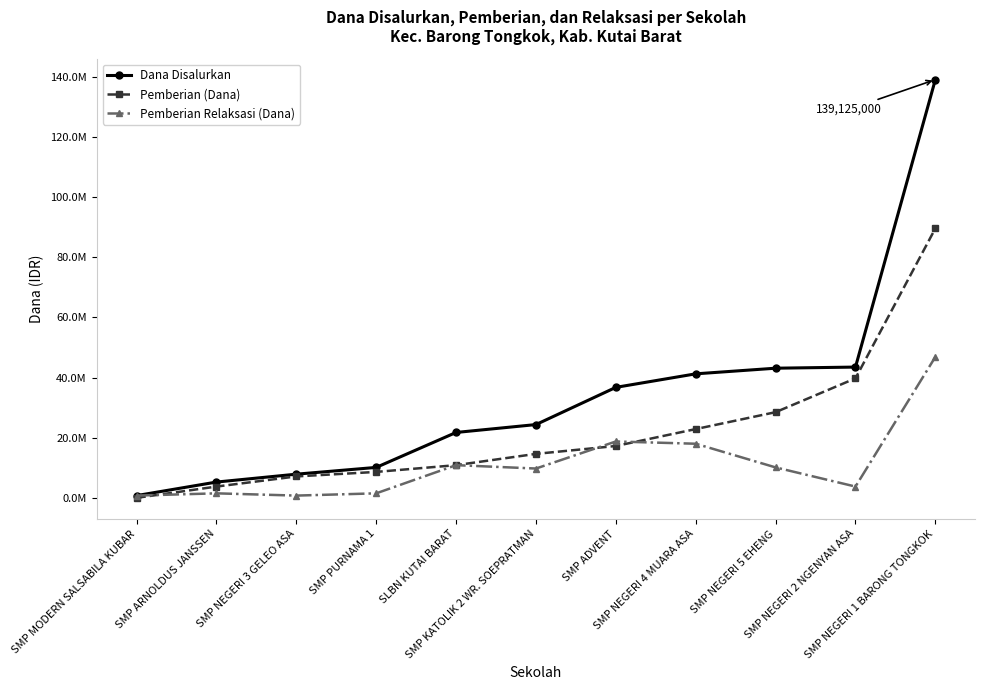

What is the maximum value shown in the chart?

139125000